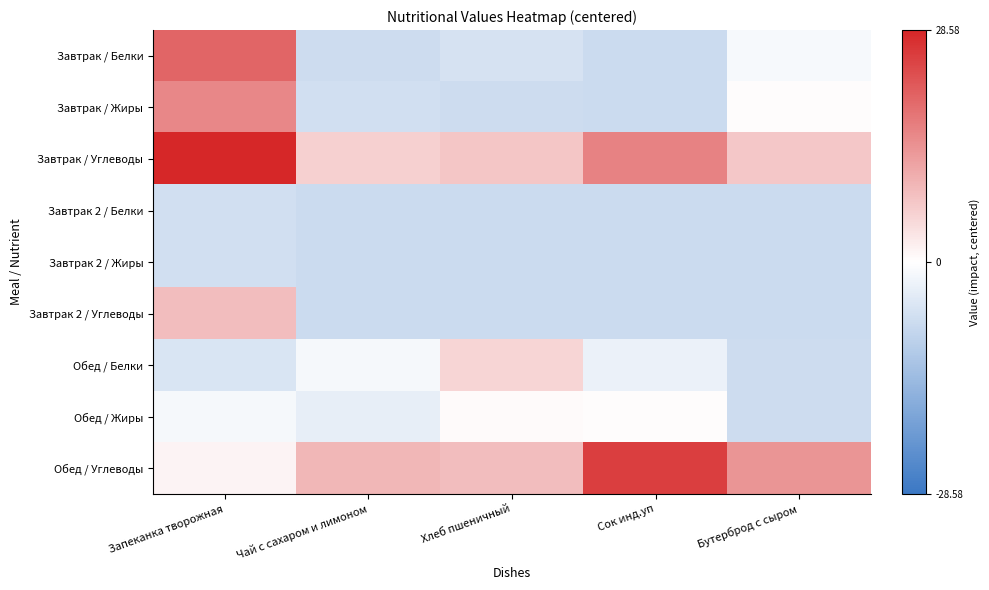

At how many categories does at least one series exceed 19?

2